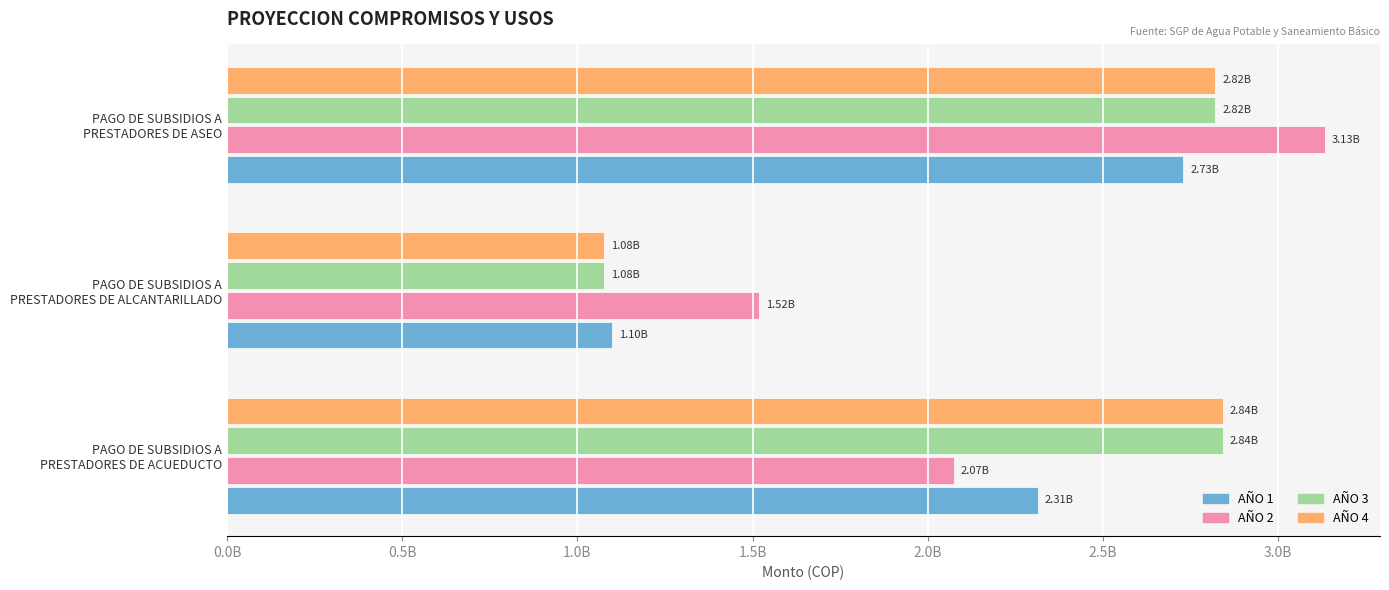

What are all the series names shown in the legend?

AÑO 1, AÑO 2, AÑO 3, AÑO 4